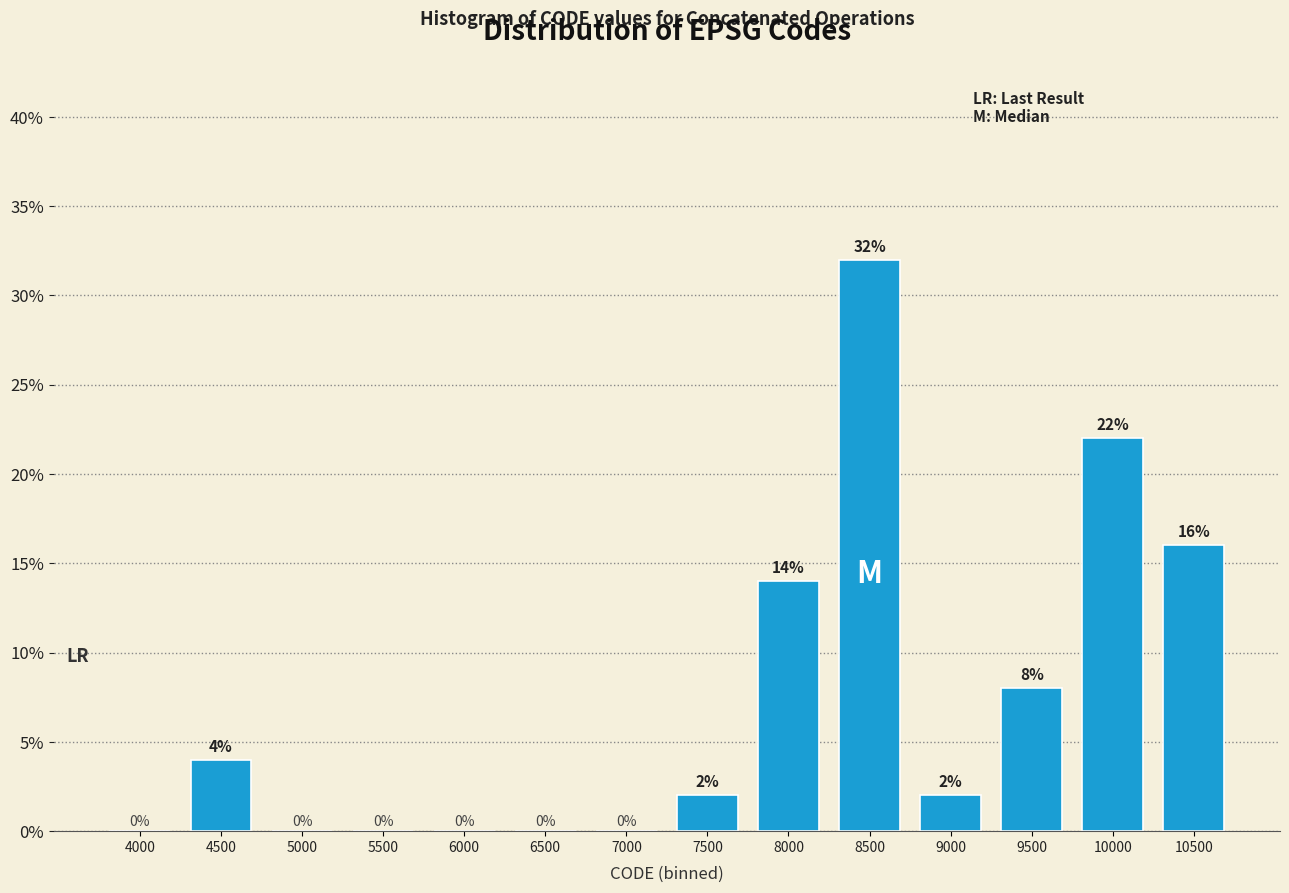

Reading right to left, extract all data points from this chart.

10500=16.0	10000=22.0	9500=8.0	9000=2.0	8500=32.0	8000=14.0	7500=2.0	7000=0.0	6500=0.0	6000=0.0	5500=0.0	5000=0.0	4500=4.0	4000=0.0